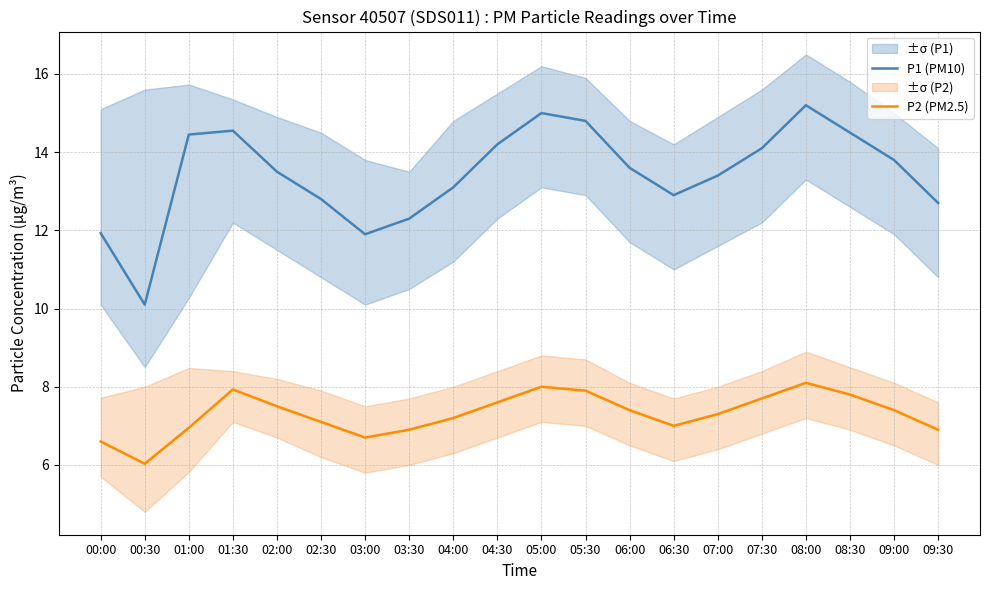

What are all the series names shown in the legend?

P1 (PM10), P2 (PM2.5)